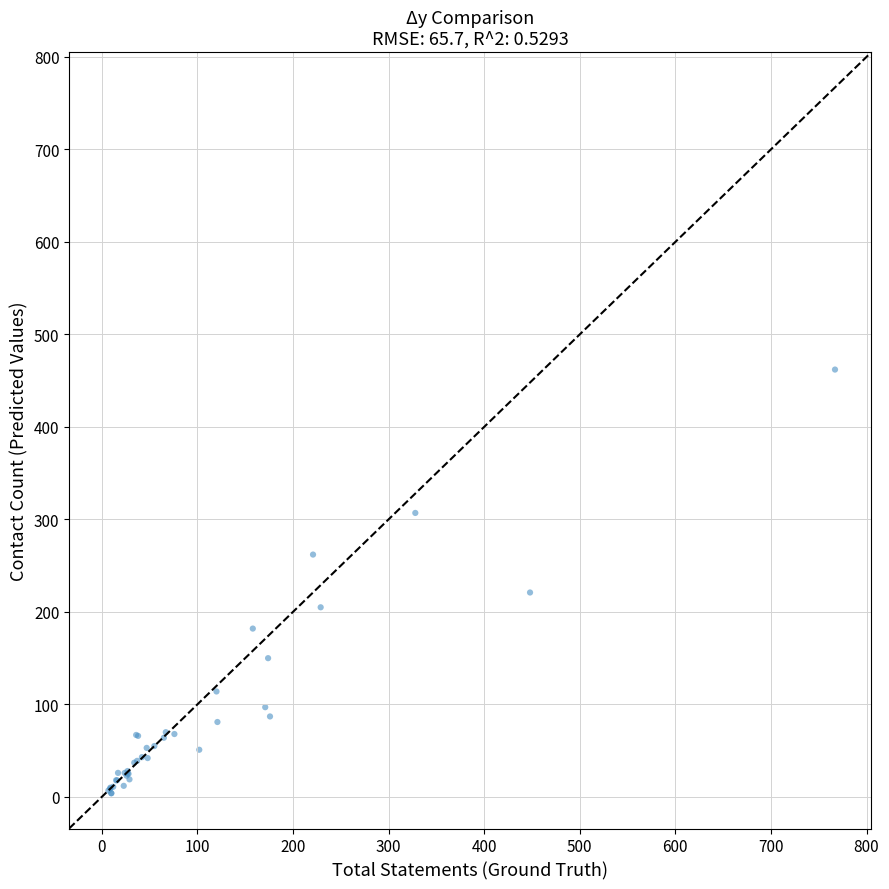

What Y value in the scatter plot is closest to 233?

221